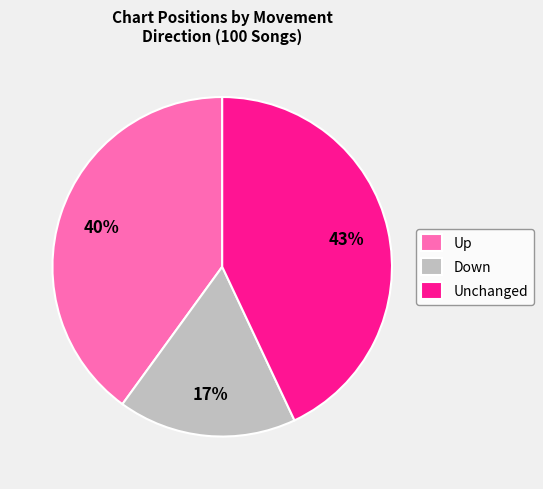

Rank the categories by value from lowest to highest.

Down, Up, Unchanged